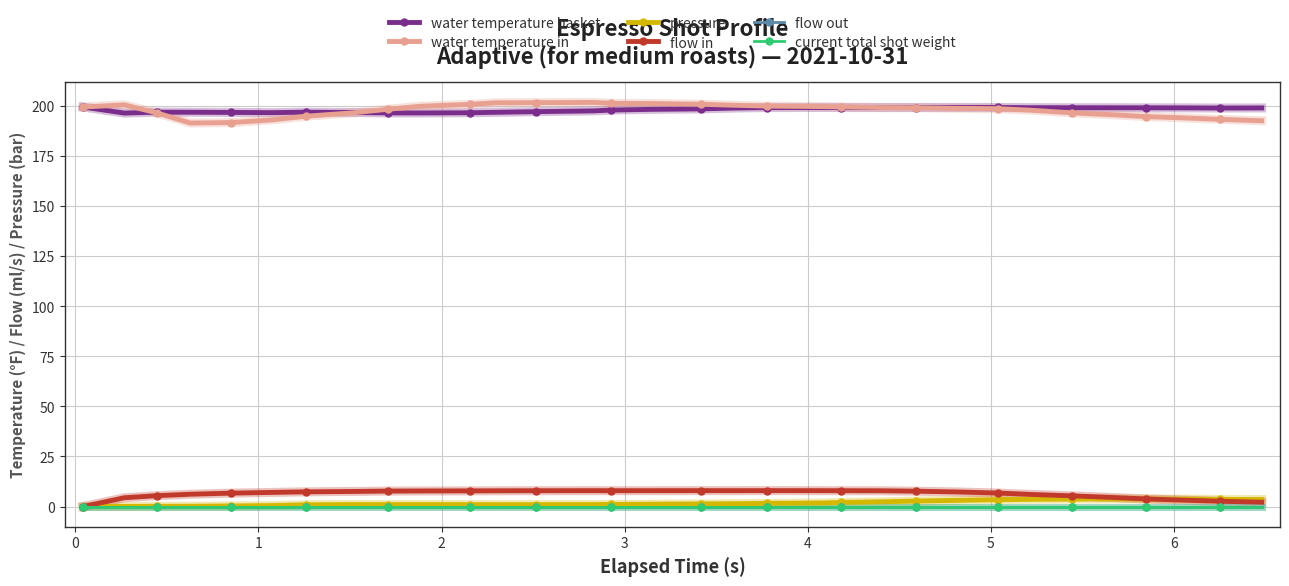

True or false: current total shot weight and water temperature basket intersect in this chart.

False